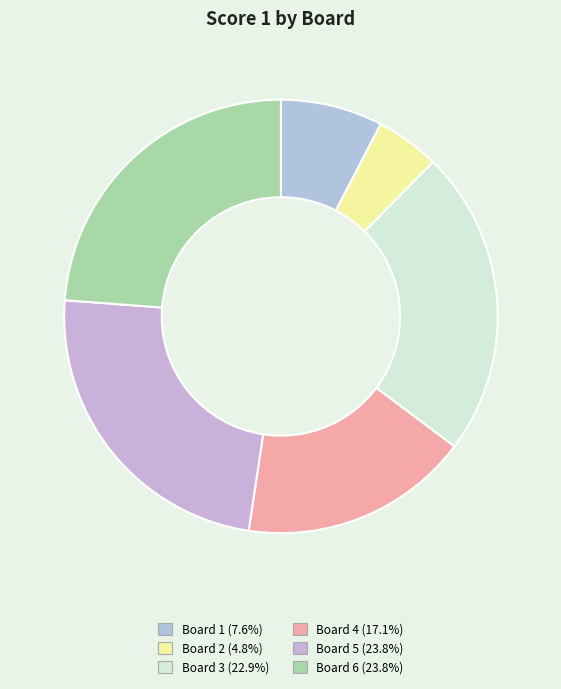

Count the number of slices in the pie.

6